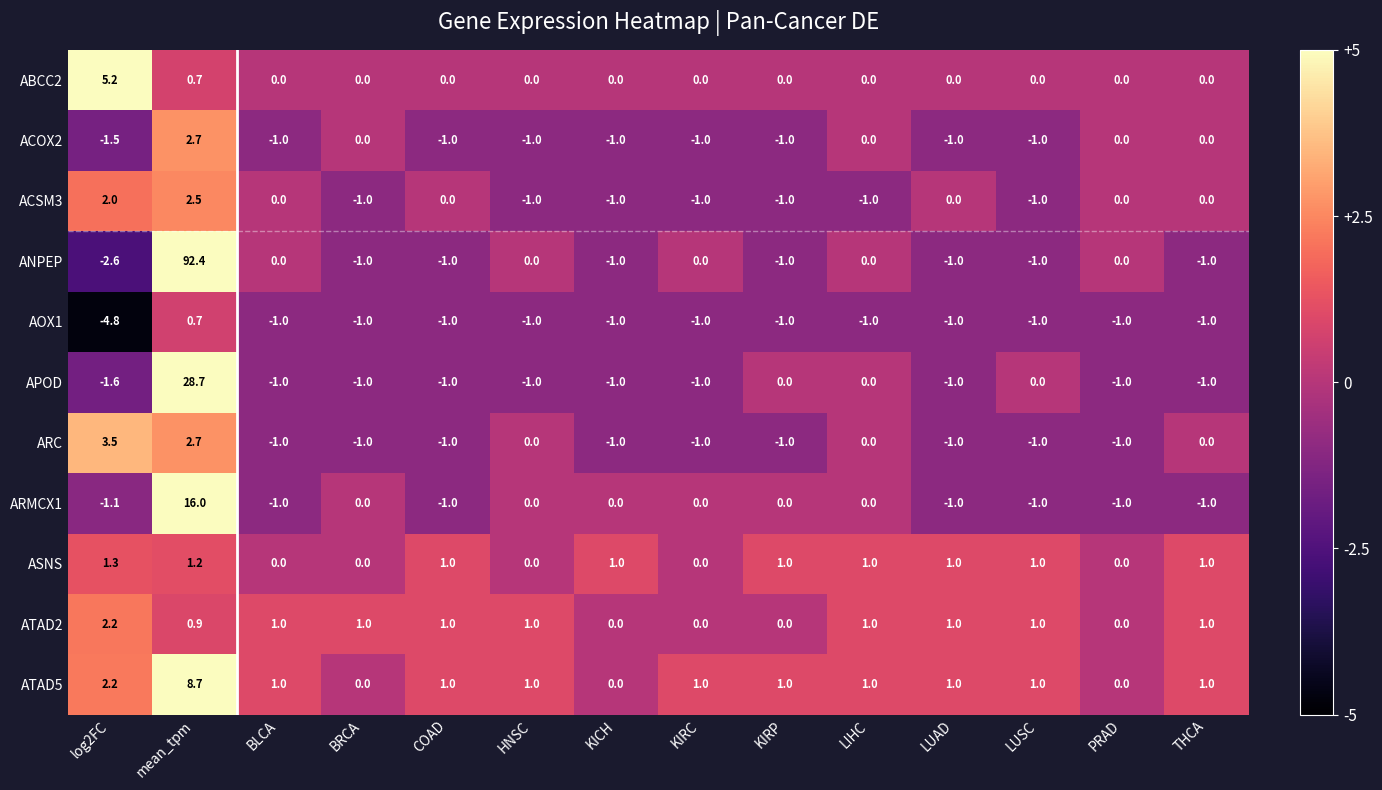

Which category has the highest value in the APOD series?

mean_tpm